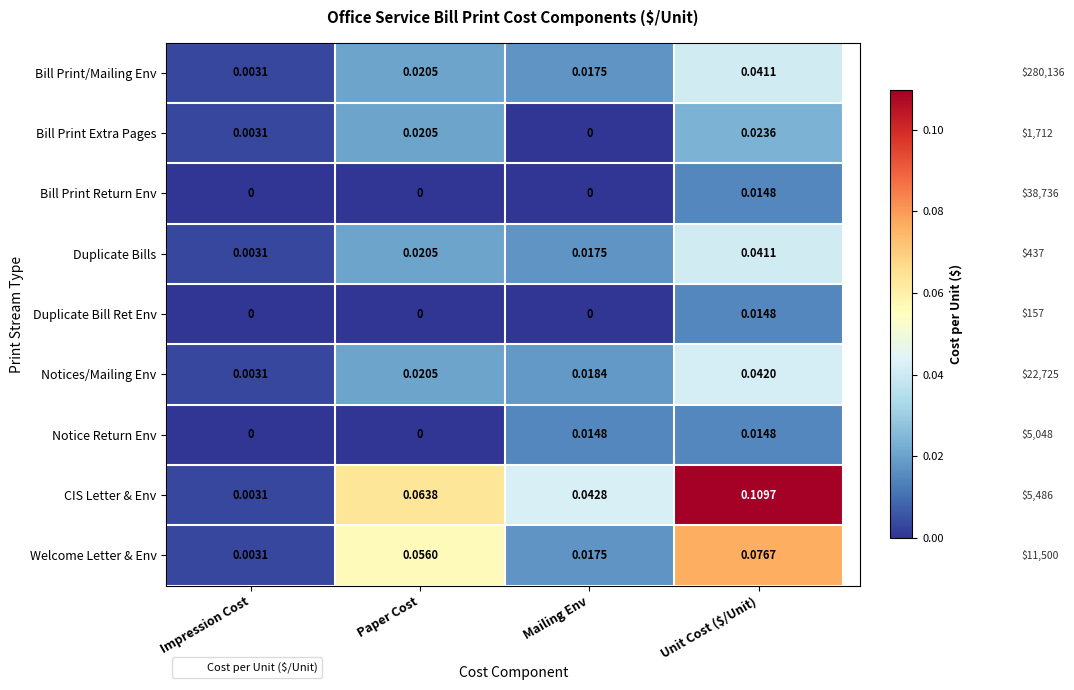

What is the sum of all Welcome Letter & Env values?

0.2